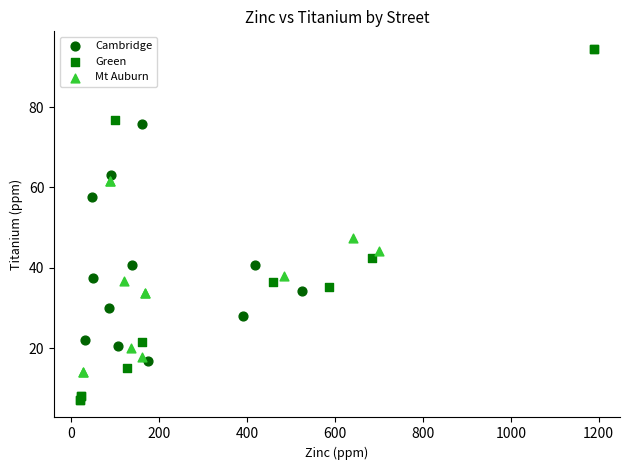

Which series contains the highest Y value?

Green